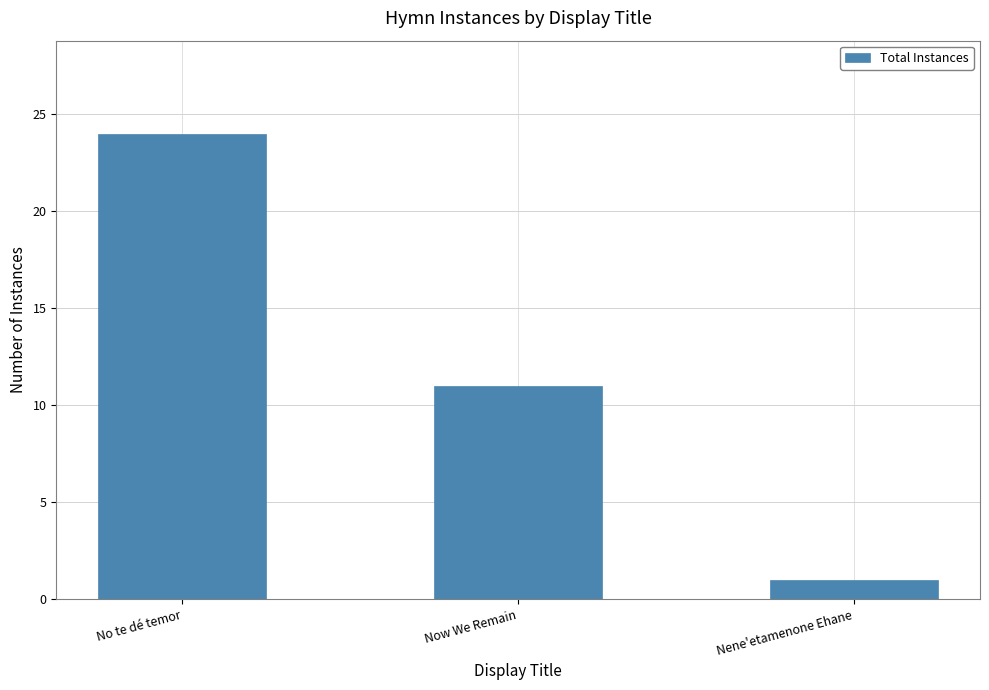

What is the average value?

12